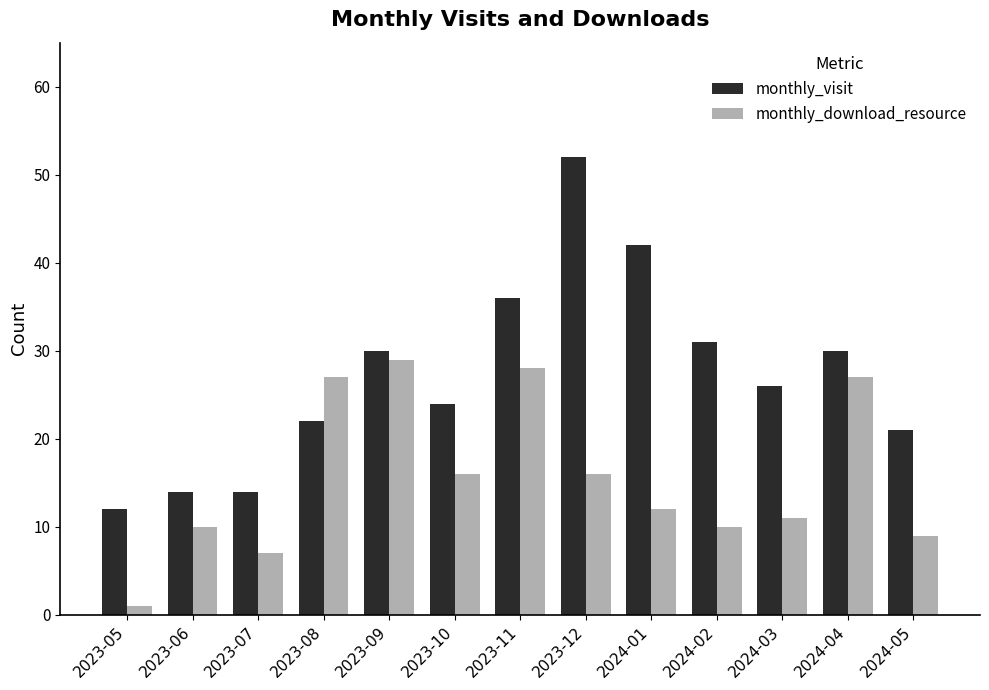

At 2024-01, list the series in order from largest to smallest.

monthly_visit, monthly_download_resource